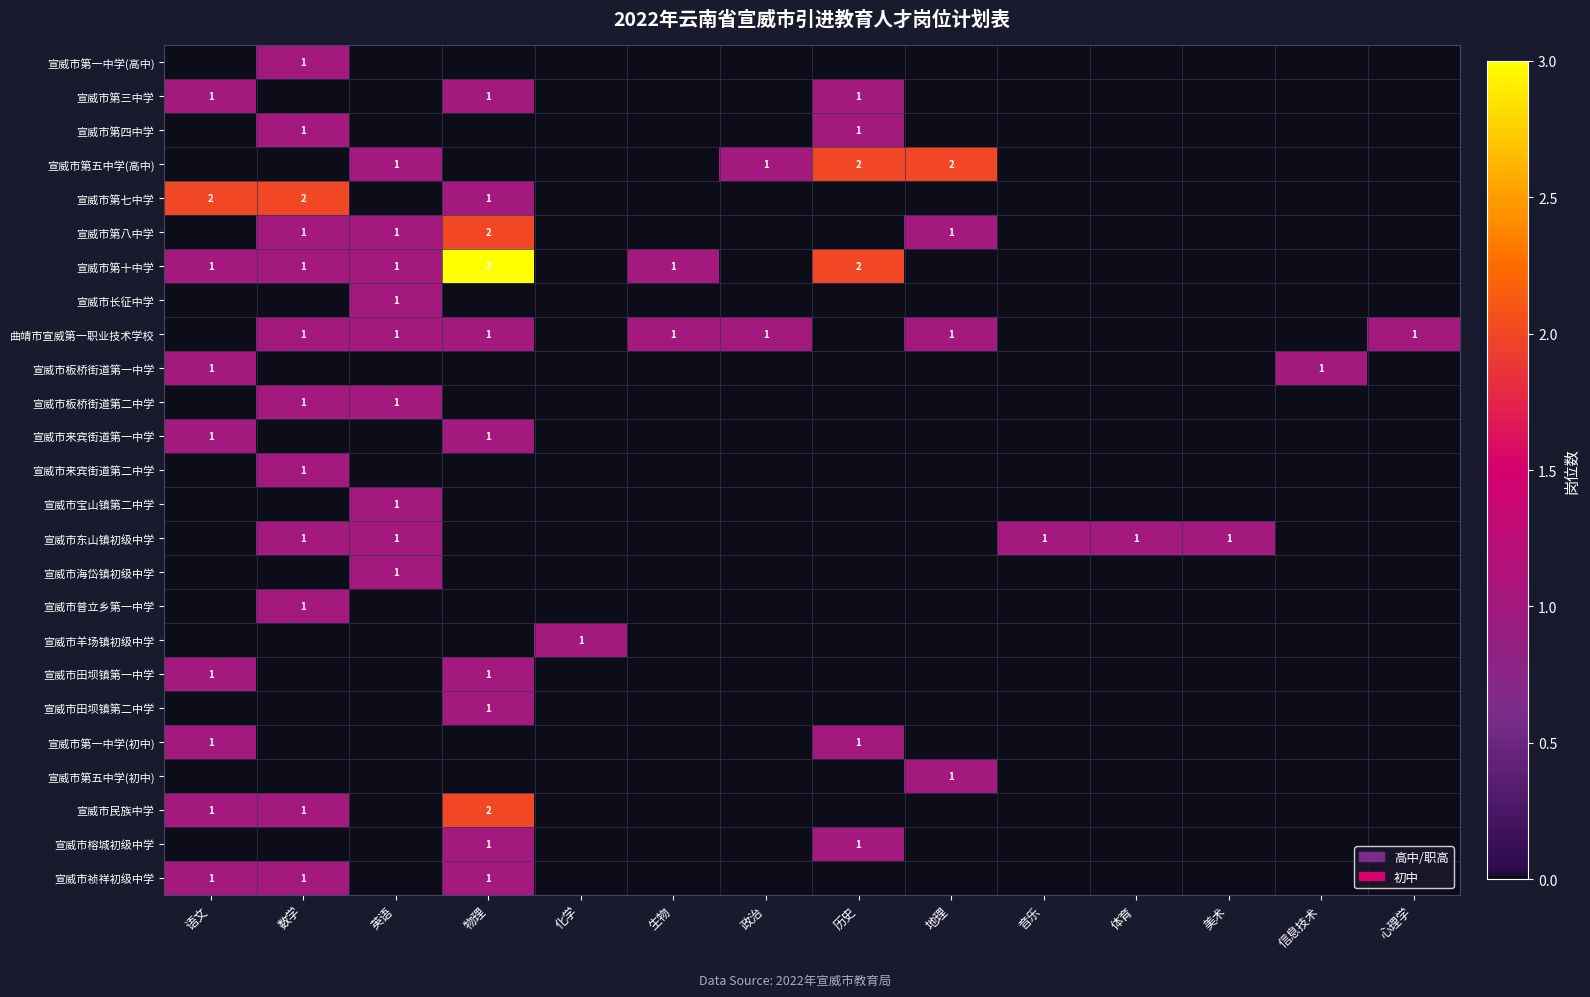

List the series in order of their peak value, lowest first.

宣威市第一中学(高中), 宣威市第三中学, 宣威市第四中学, 宣威市长征中学, 曲靖市宣威第一职业技术学校, 宣威市板桥街道第一中学, 宣威市板桥街道第二中学, 宣威市来宾街道第一中学, 宣威市来宾街道第二中学, 宣威市宝山镇第二中学, 宣威市东山镇初级中学, 宣威市海岱镇初级中学, 宣威市普立乡第一中学, 宣威市羊场镇初级中学, 宣威市田坝镇第一中学, 宣威市田坝镇第二中学, 宣威市第一中学(初中), 宣威市第五中学(初中), 宣威市榕城初级中学, 宣威市祯祥初级中学, 宣威市第五中学(高中), 宣威市第七中学, 宣威市第八中学, 宣威市民族中学, 宣威市第十中学